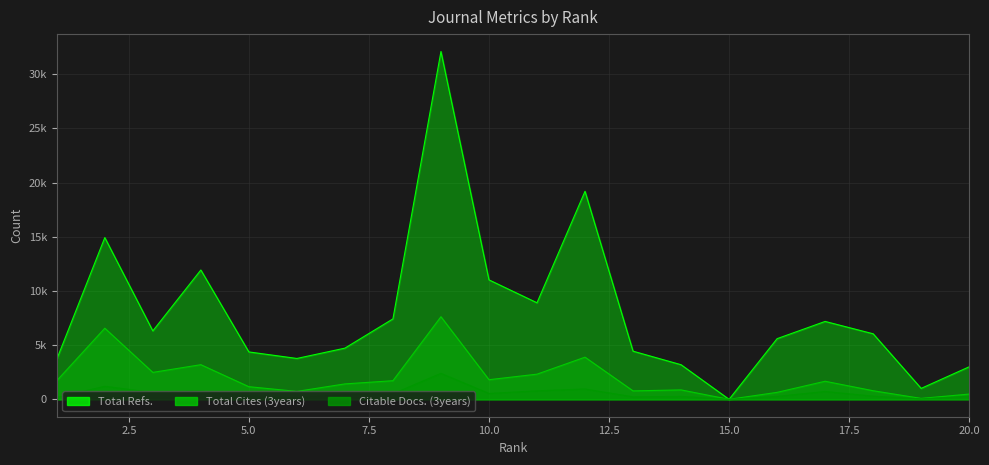

What is the value of the Total Cites (3years) point at the 8th from the left?

1719